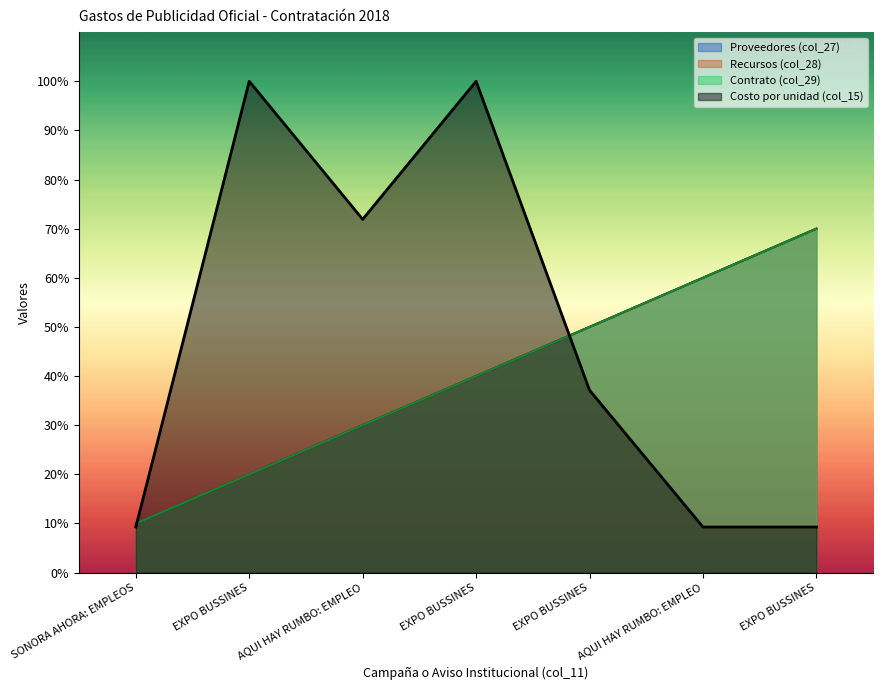

Which series has the largest range (max minus min)?

Costo por unidad (col_15)